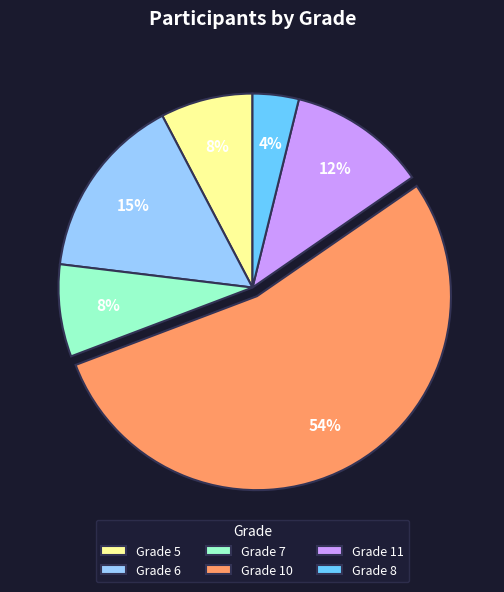

How many slices are in this pie chart?

6